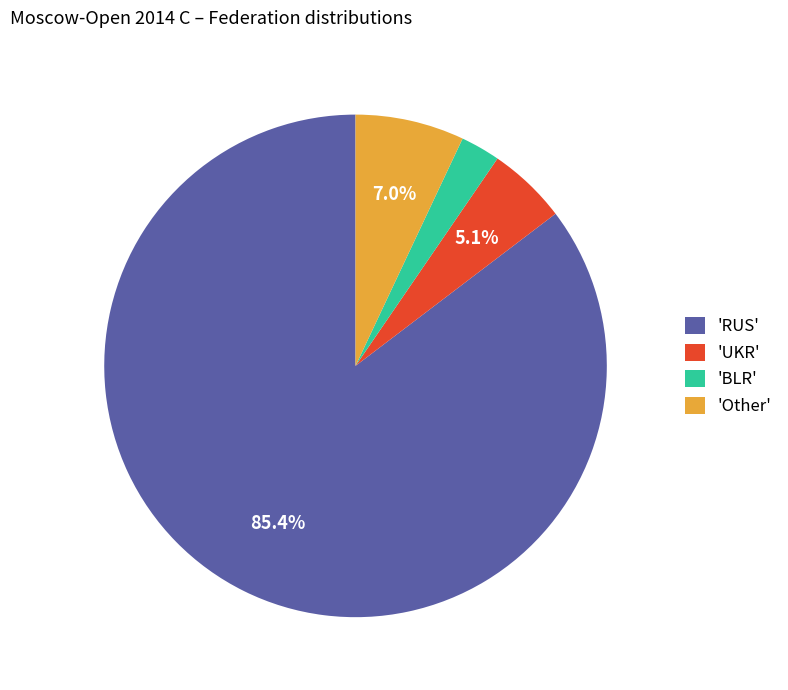

To the nearest percent, what is the difference between the largest and smallest slice percentages?

83%